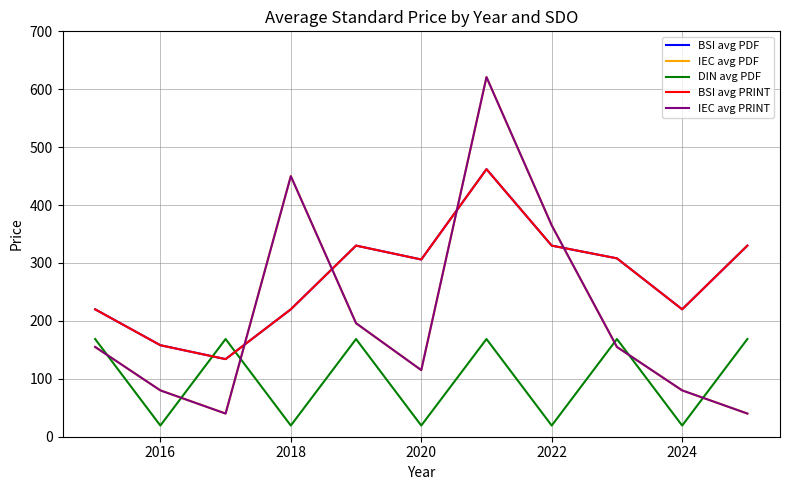

In DIN avg PDF, how many points are lower than both neighbors (excluding endpoints)?

5